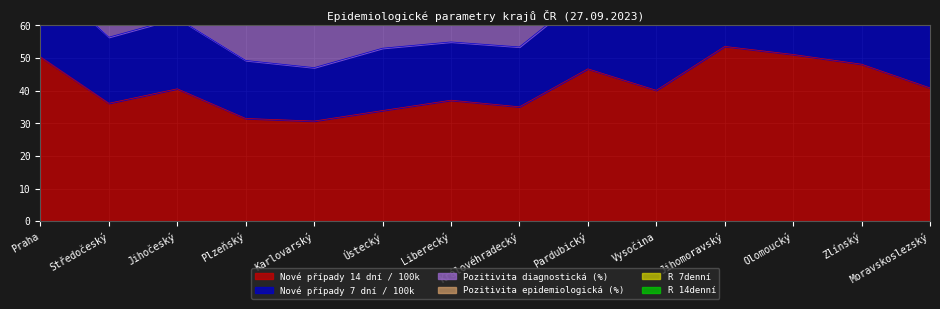

List the series in order of their peak value, highest first.

Nové případy 14 dní / 100k, Pozitivita epidemiologická (%), Nové případy 7 dní / 100k, Pozitivita diagnostická (%), R 7denní, R 14denní